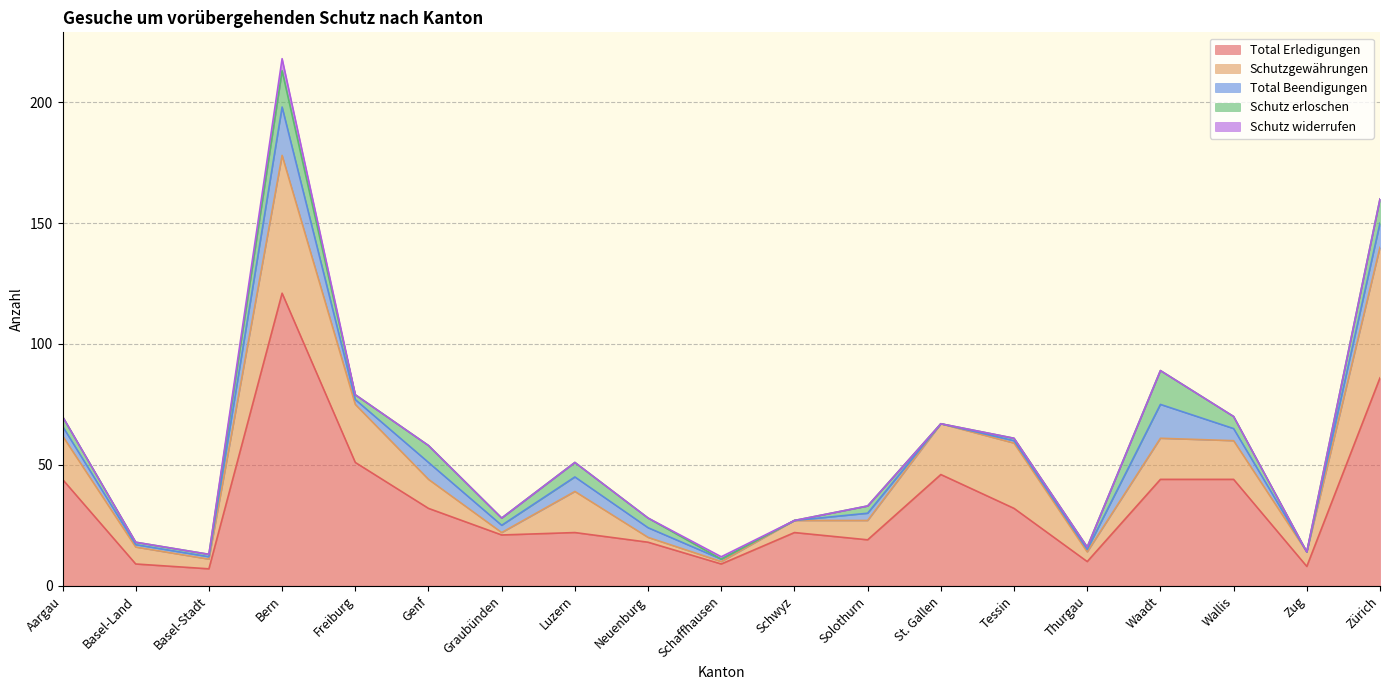

What is the total value across all series at Zug?

14